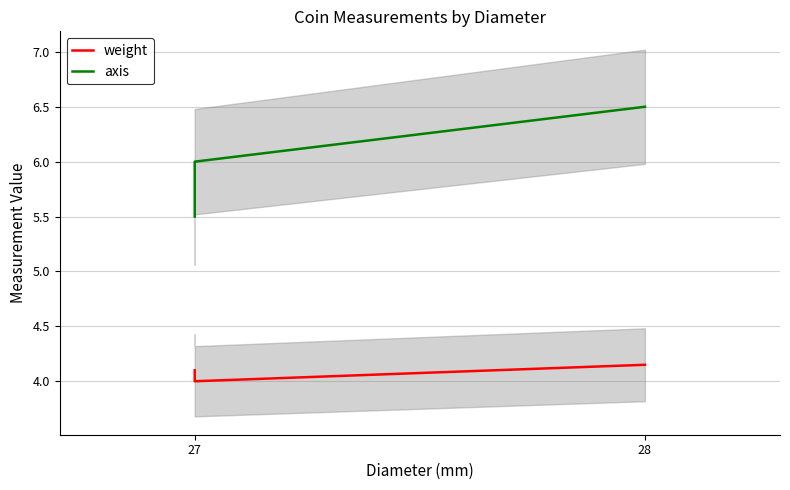

How many values in the axis series are below 6?

1